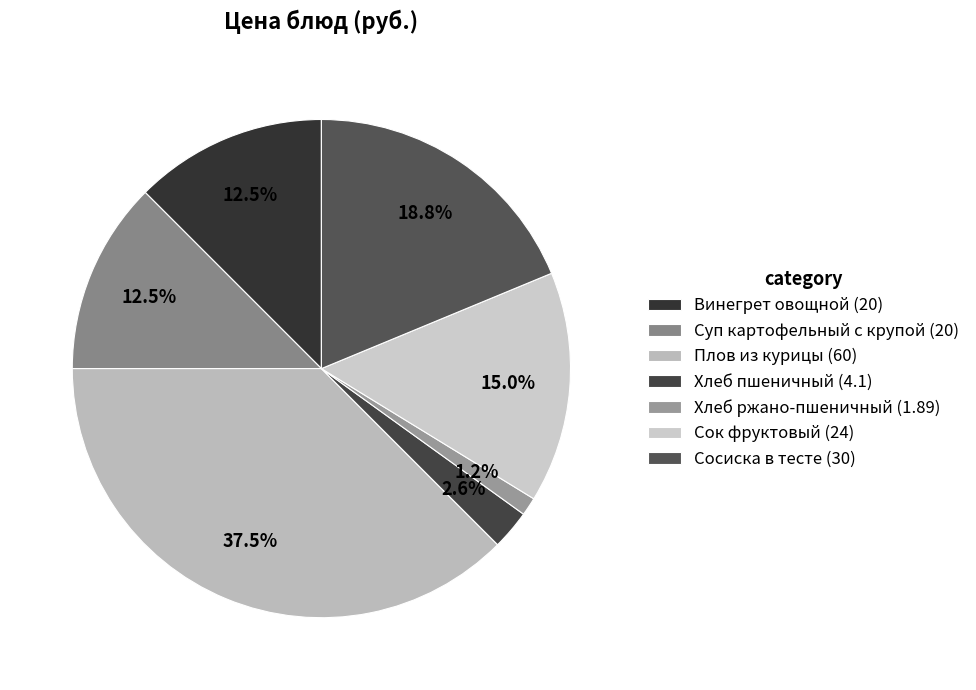

To the nearest percent, what is the difference between the largest and smallest slice percentages?

36%